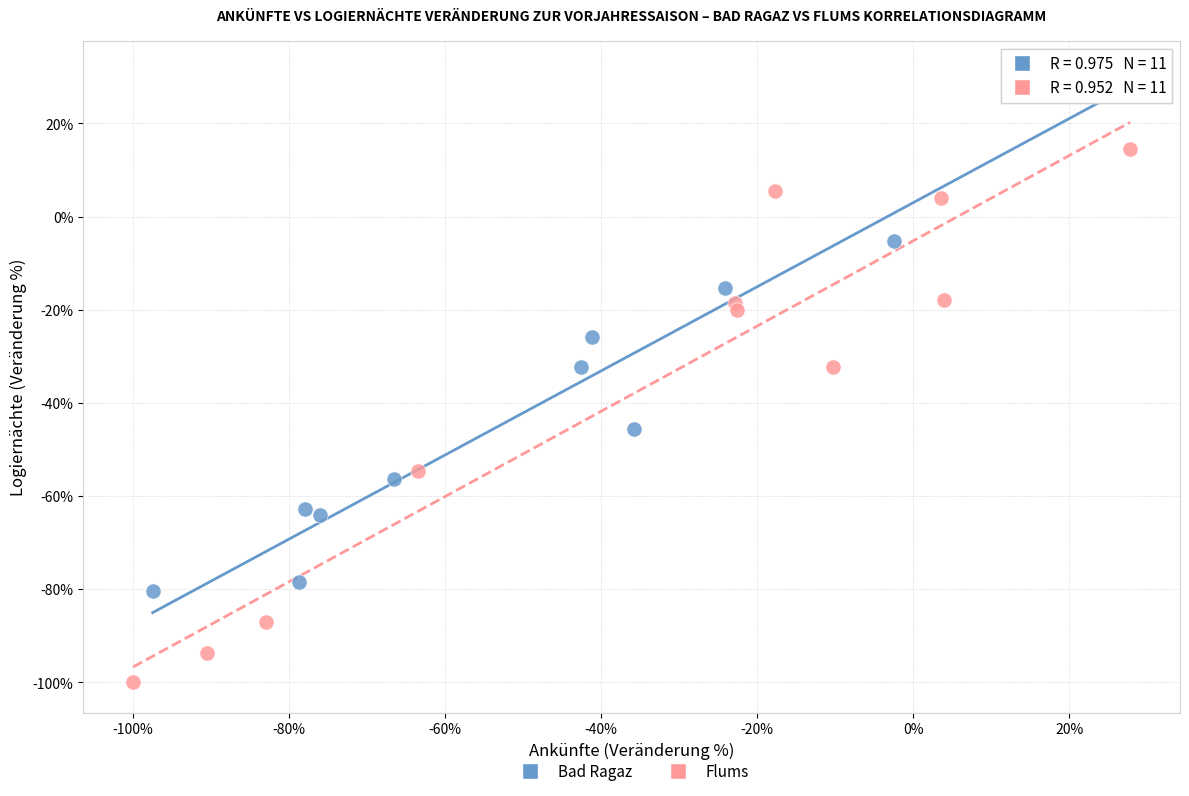

What are all the series names shown in the legend?

Bad Ragaz, Flums